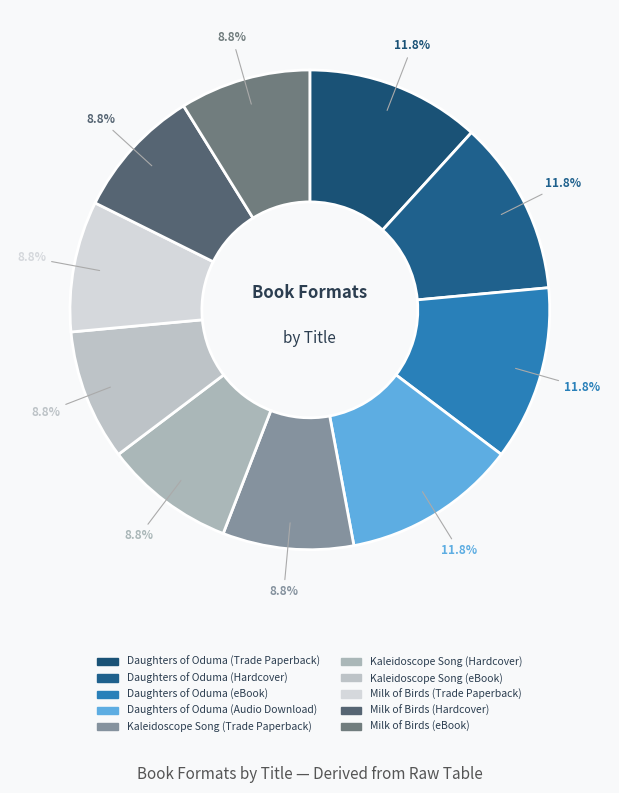

The Daughters of Oduma (Audio Download) slice represents 1% of the pie. True or false?

False